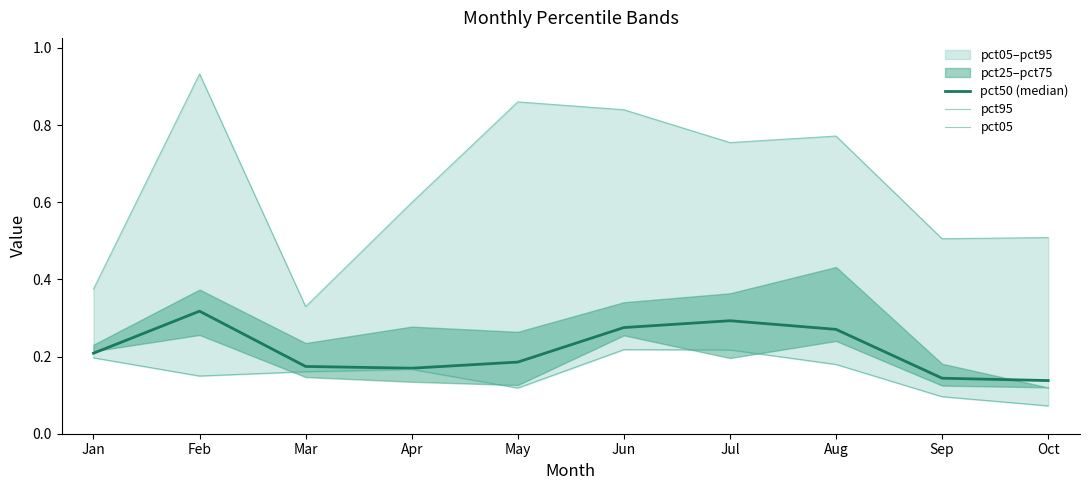

What is the value of the pct05 point at the 6th from the left?

0.2